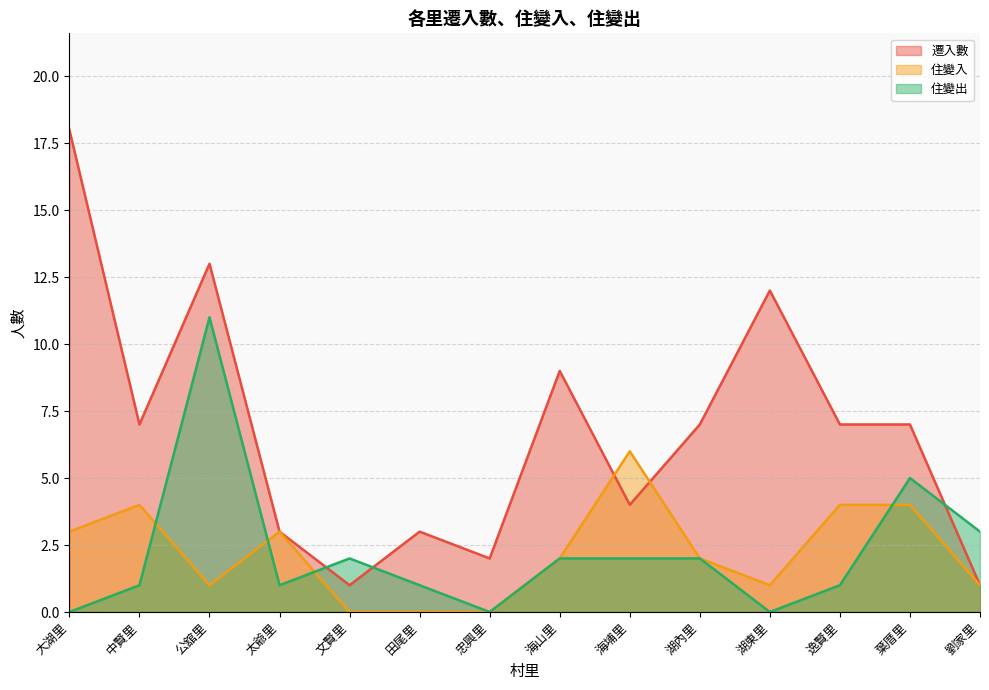

Which label corresponds to the smallest value in the chart?

文賢里